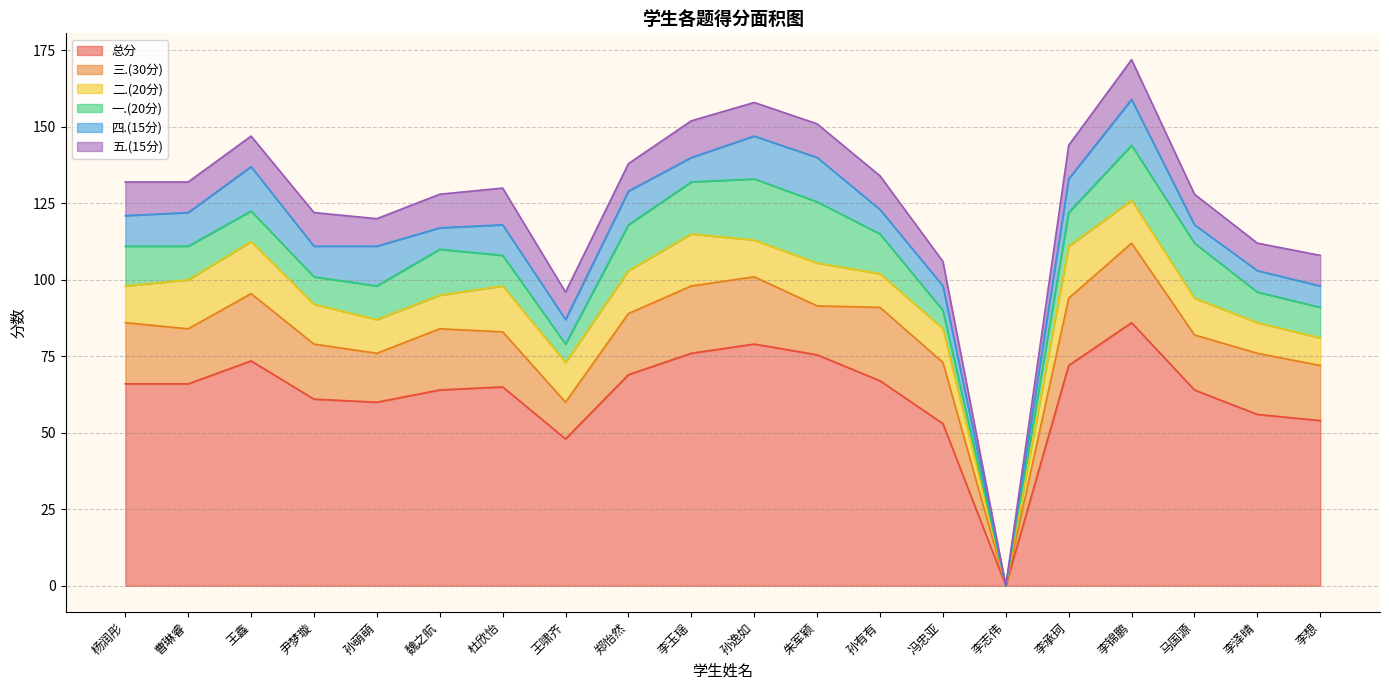

After their last crossing, which series has the higher values: 四.(15分) or 五.(15分)?

五.(15分)